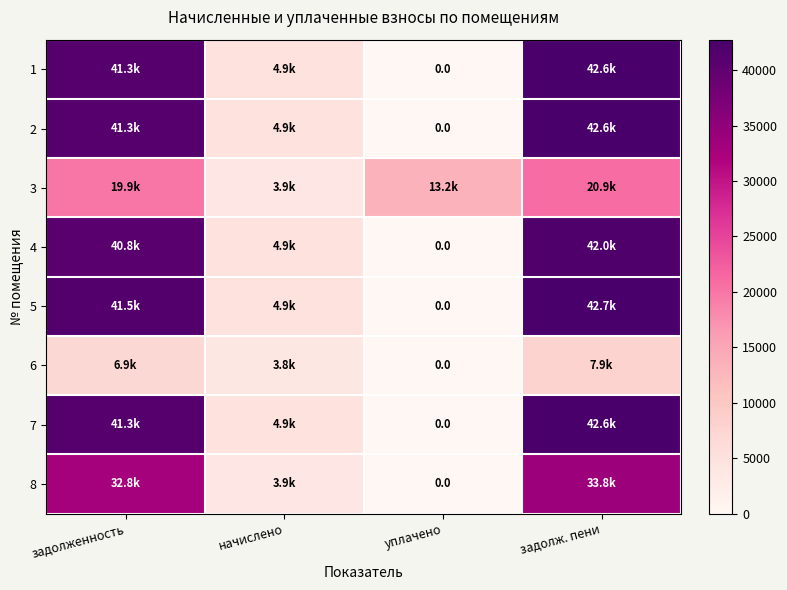

What is the total value across all series at задолж. пени?

275033.5